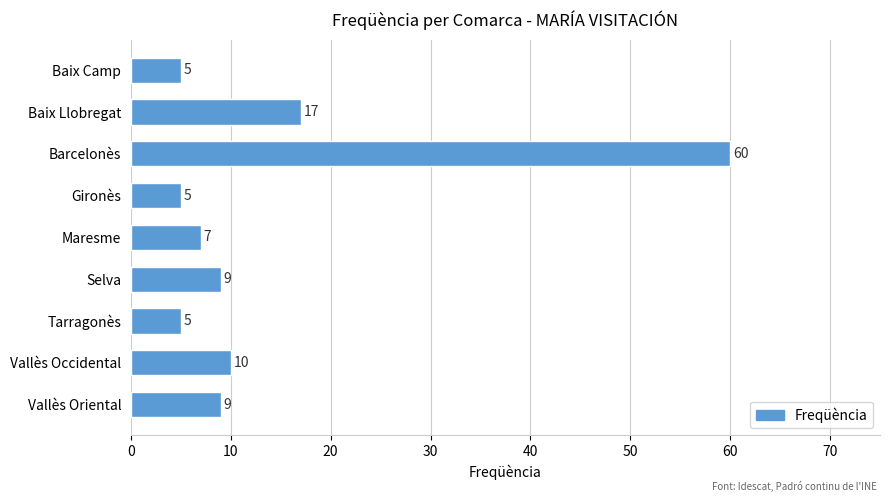

Reading bottom to top, transcribe all the data shown in this chart.

Vallès Oriental=9	Vallès Occidental=10	Tarragonès=5	Selva=9	Maresme=7	Gironès=5	Barcelonès=60	Baix Llobregat=17	Baix Camp=5